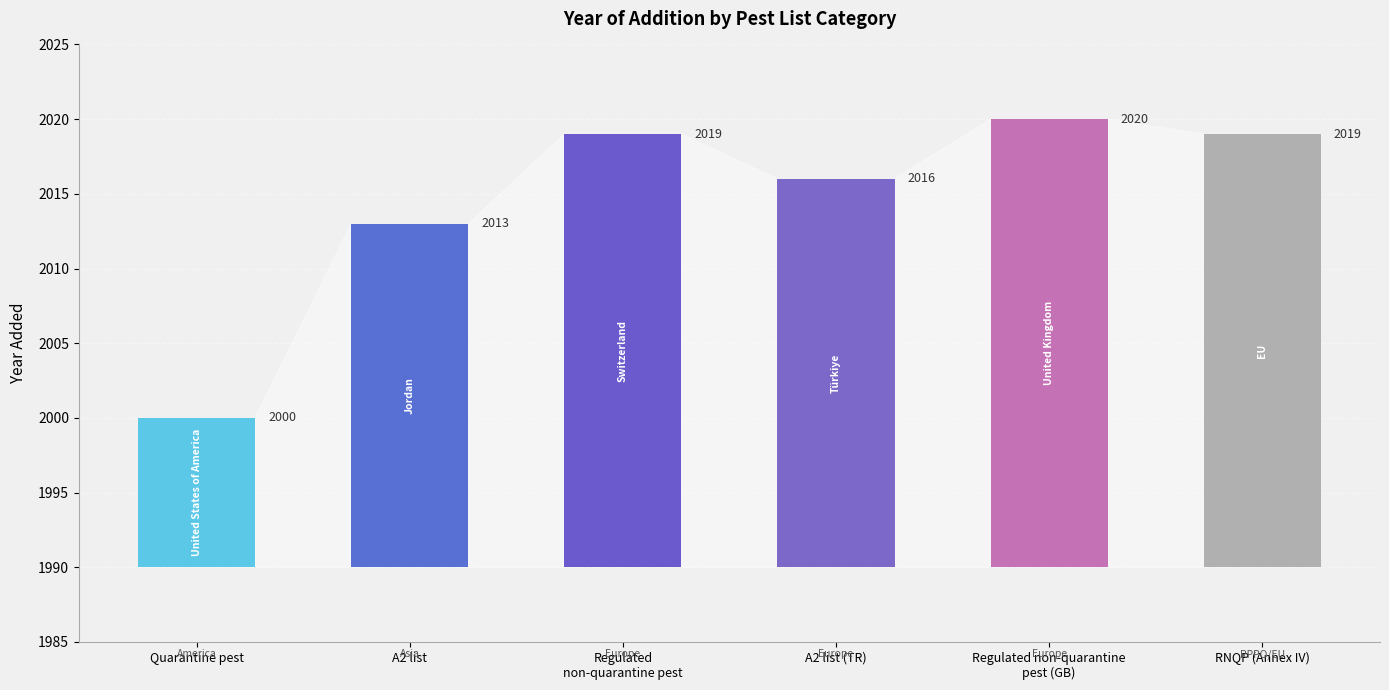

What is the difference between the second highest and minimum values?

19